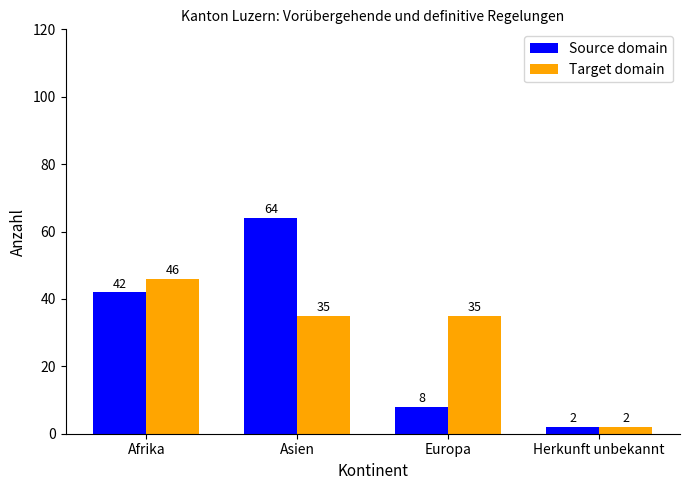

Is it true that Source domain equals 29 at Afrika?

False